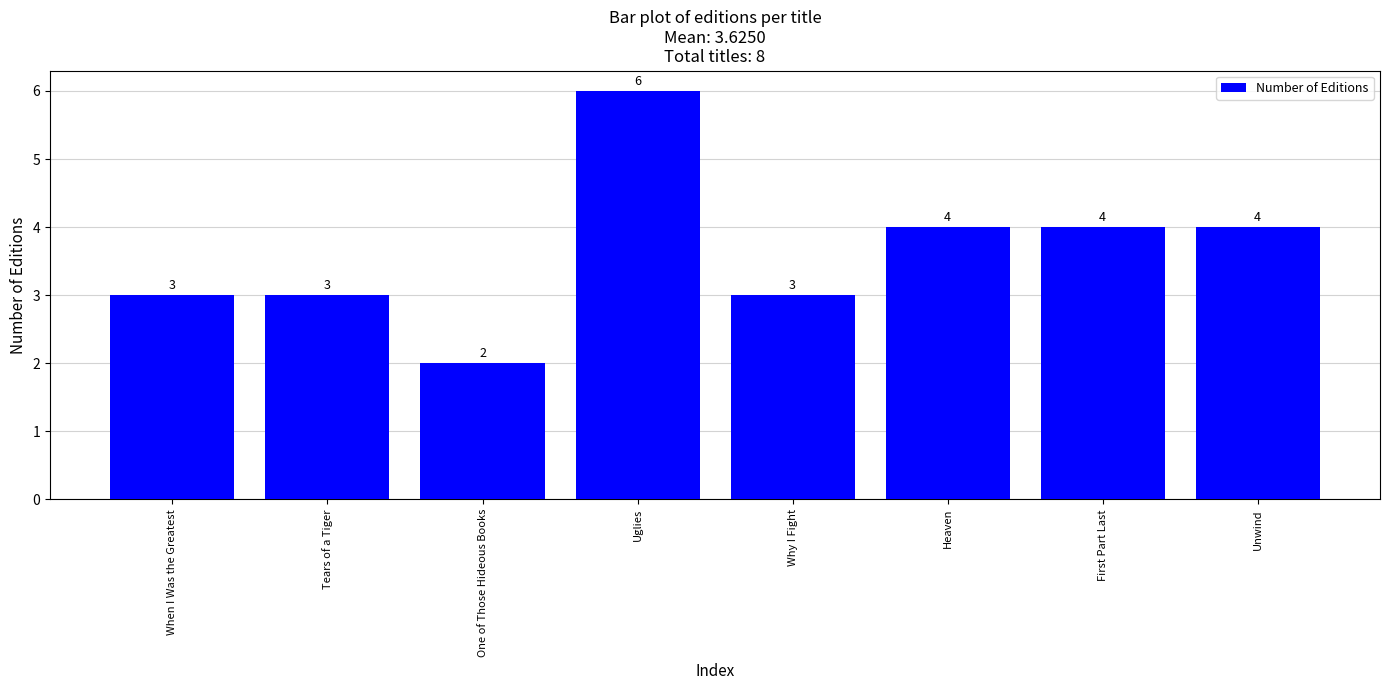

Is it true that the value at Uglies is 8?

False